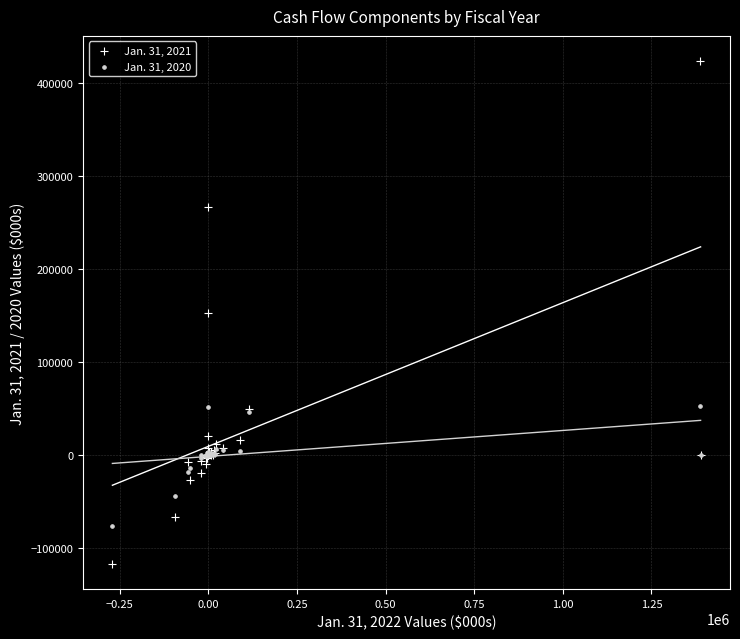

Which series contains the lowest Y value?

Jan. 31, 2021